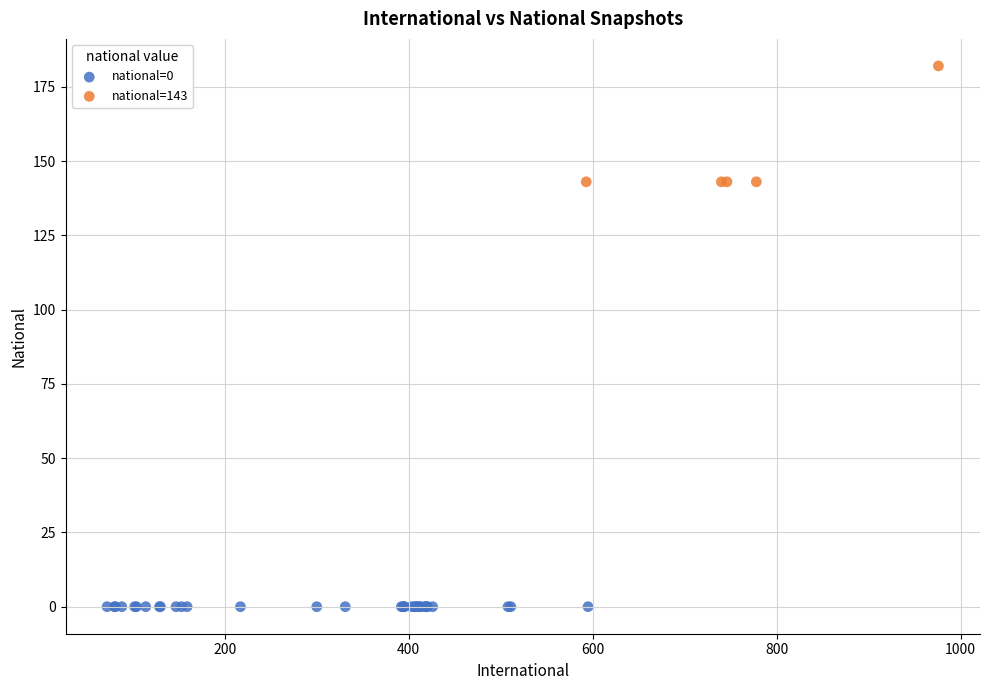

Which series contains the lowest Y value?

national=0